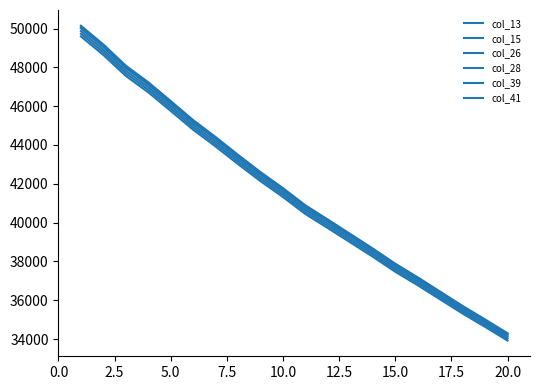

Which series has the widest spread of values?

col_39